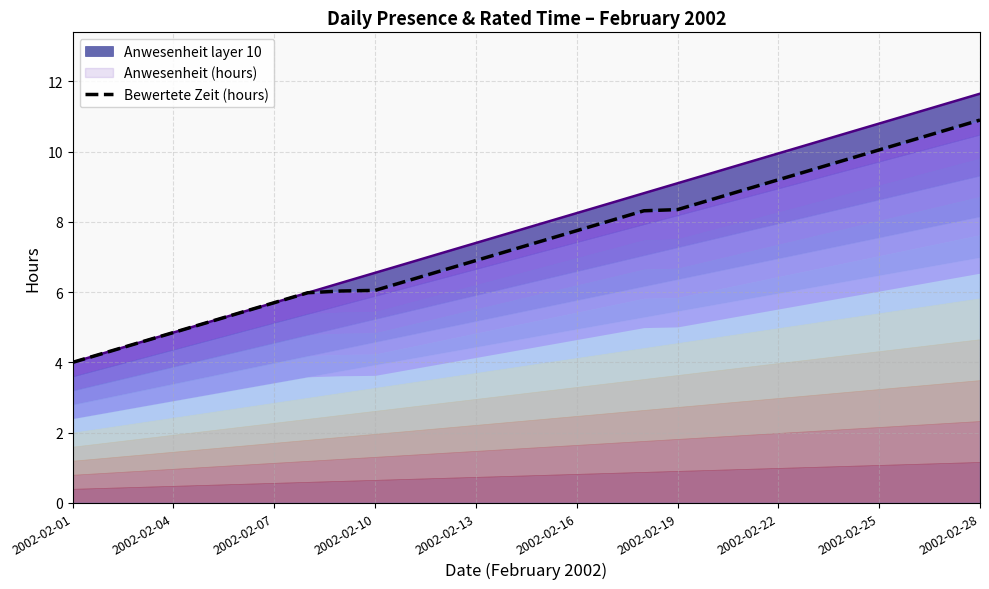

Is it true that the value at 19 is 8.6?

True